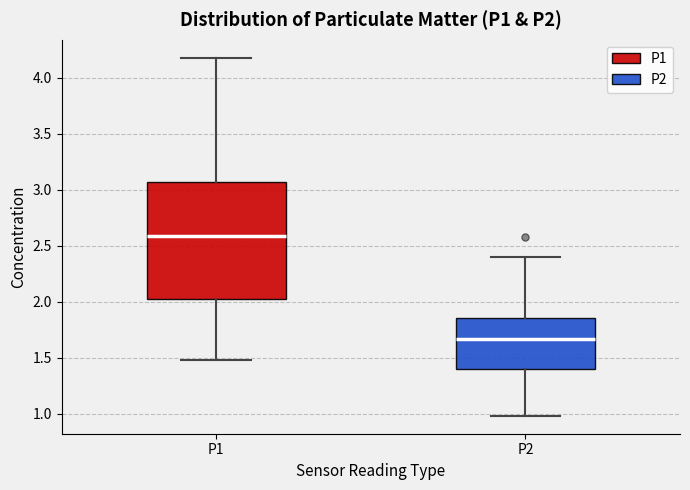

Reading left to right, read every box against the y-axis: the position of its median line, the range the box covers, and the ends of its whiskers. The values are not printed on the chart, so give them approximately, as read against the axis.

P1: median 2.60, box 2.00 to 3.05, whiskers 1.50 to 4.20
P2: median 1.65, box 1.40 to 1.85, whiskers 1.00 to 2.40